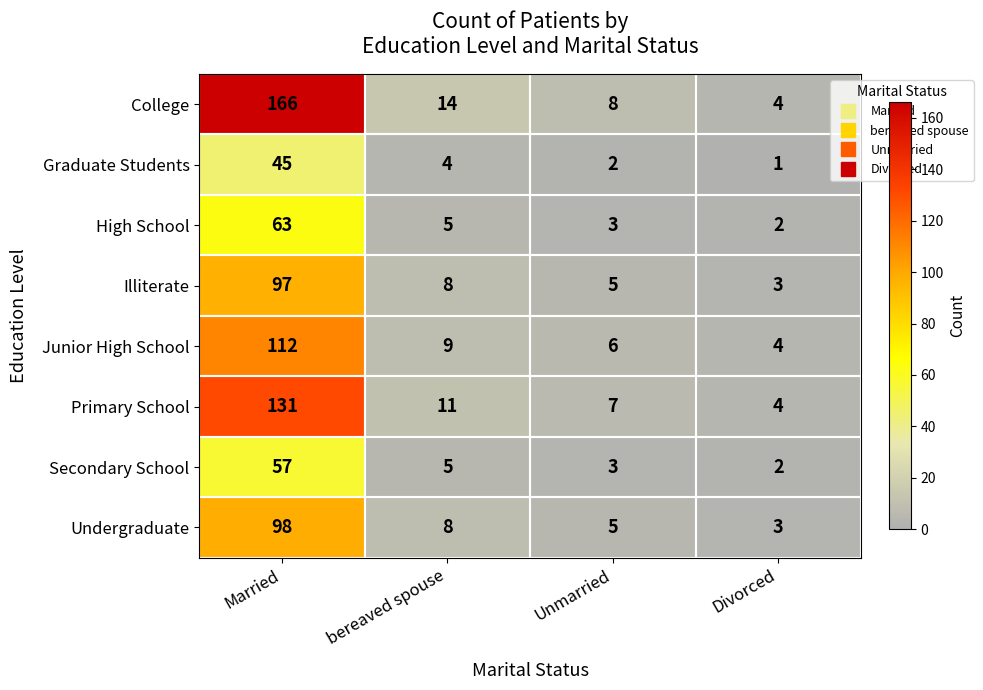

The value of Secondary School at Married is 88. True or false?

False